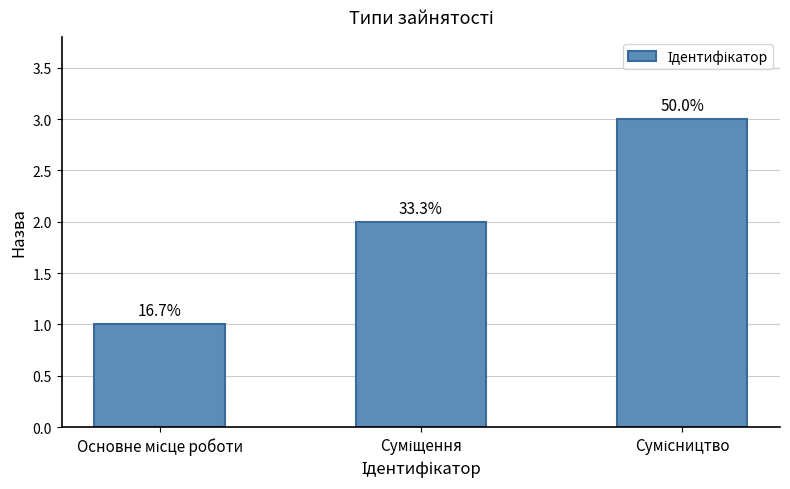

Which category has the lowest value across all series?

Основне місце роботи